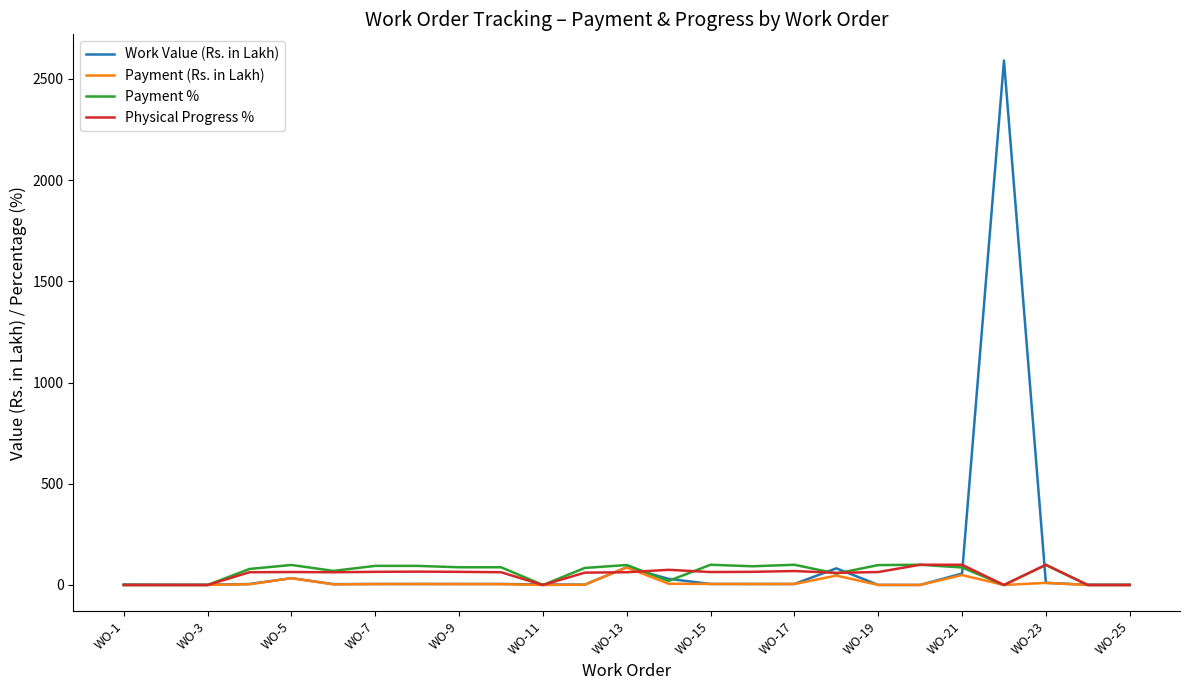

What is the highest value of the Payment % series?

100.0